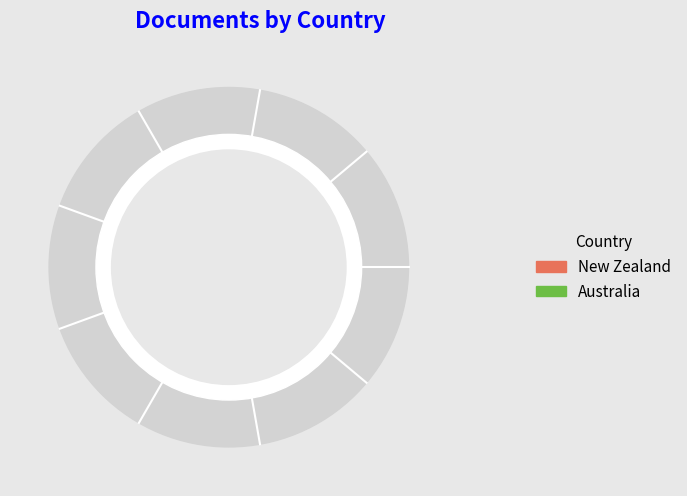

Which slice is the smallest?

New Zealand